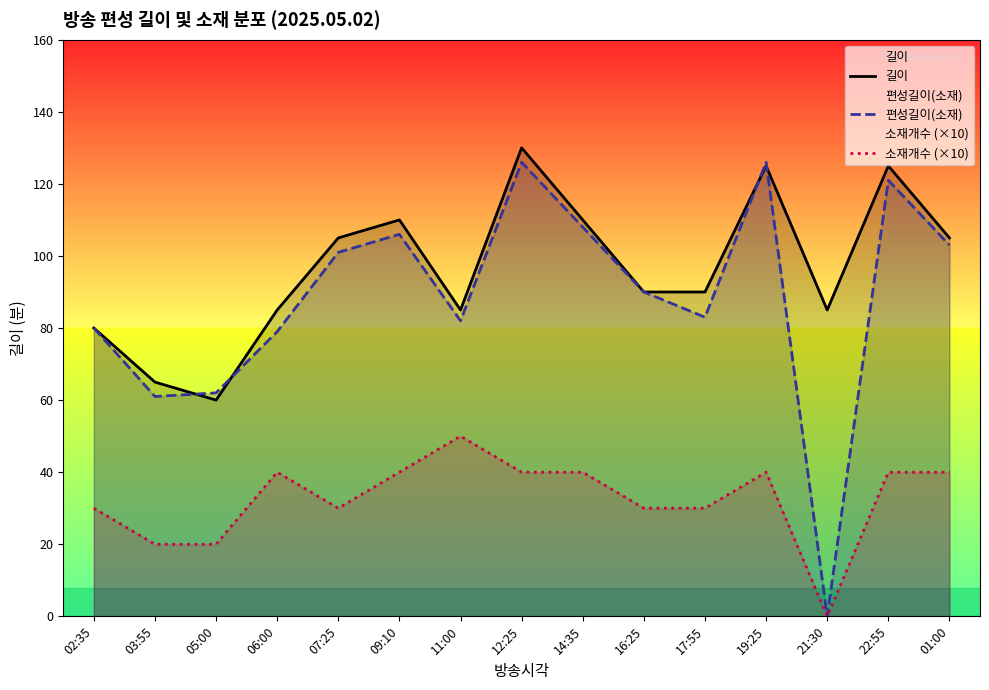

True or false: 소재개수 (×10) and 편성길이(소재) cross at least once.

False